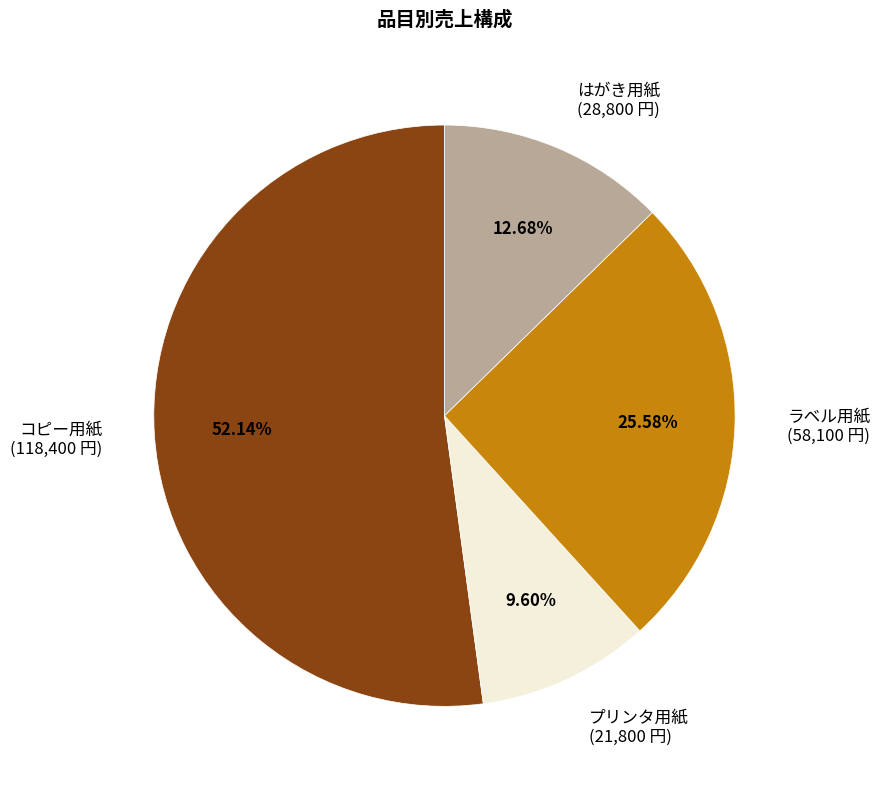

What is the smallest slice in the pie chart?

プリンタ用紙